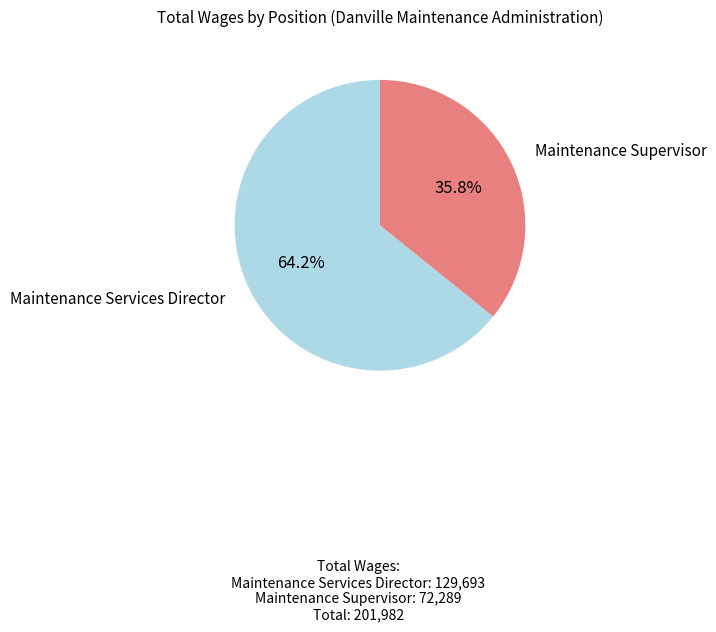

To the nearest percent, what is the average slice percentage?

50%